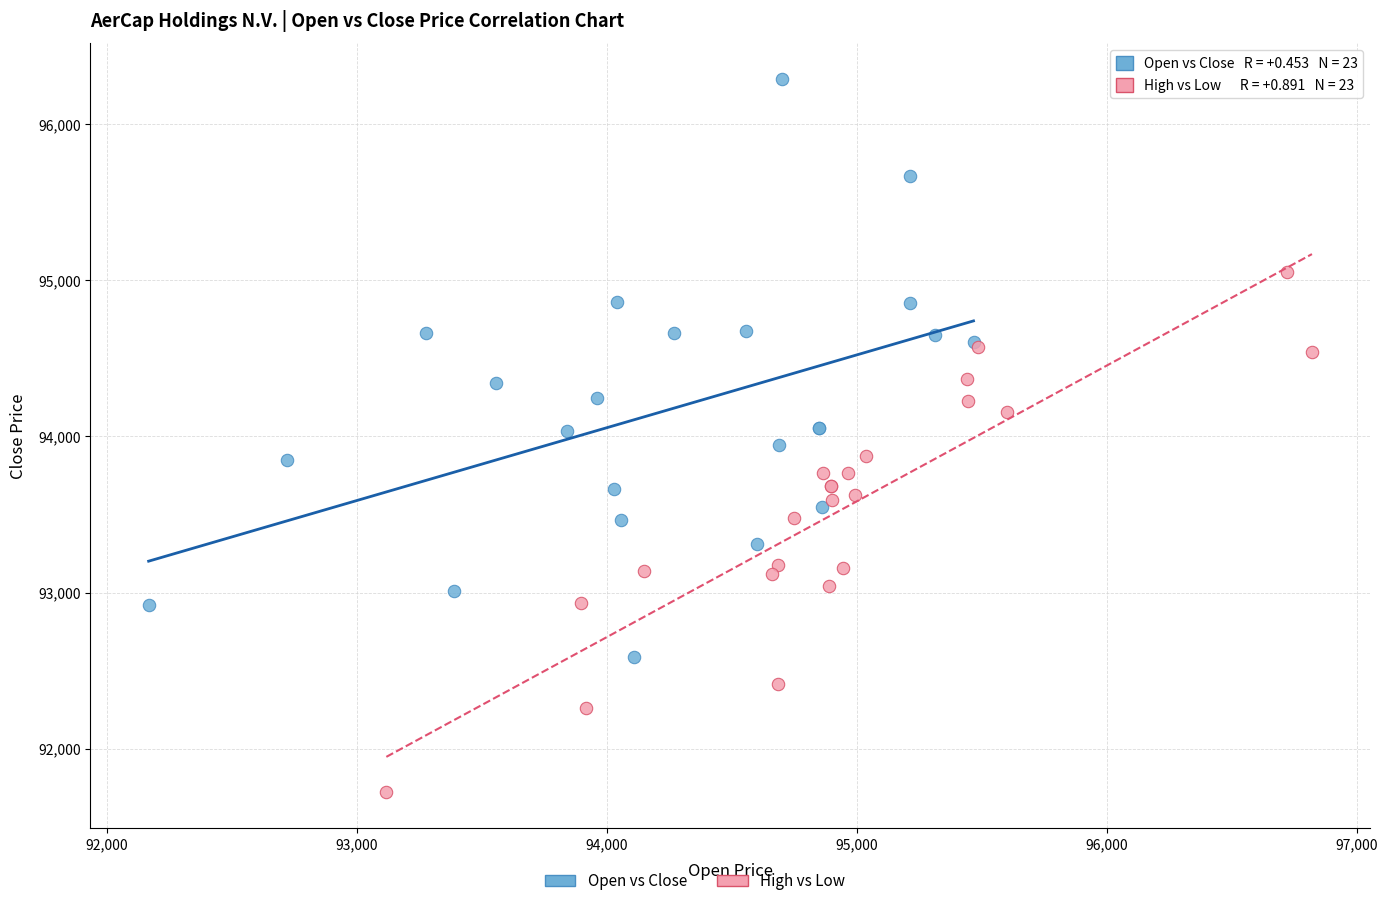

Which series contains the lowest Y value?

High vs Low